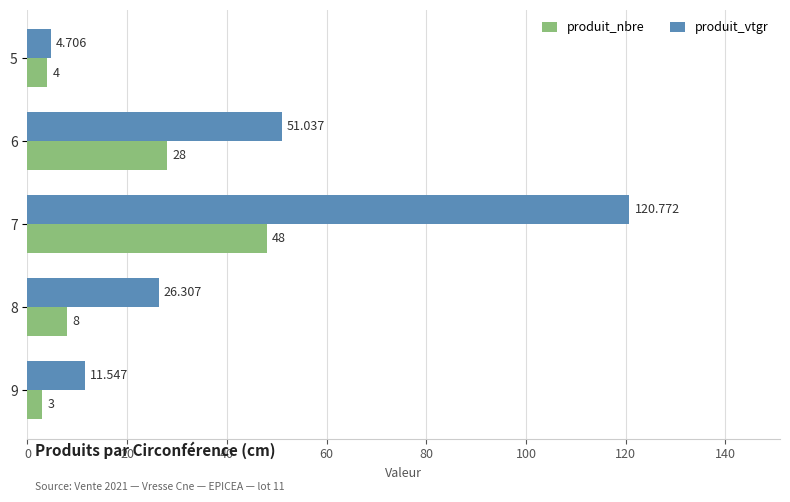

At how many categories does at least one series exceed 118?

1